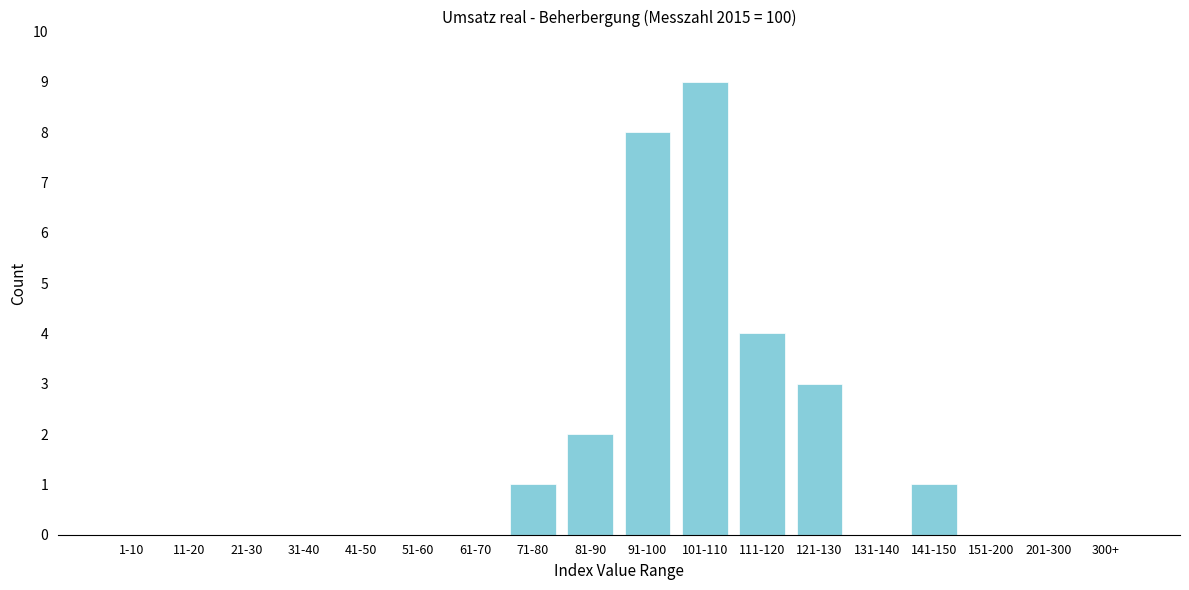

Reading left to right, transcribe all the data shown in this chart.

1-10=0	11-20=0	21-30=0	31-40=0	41-50=0	51-60=0	61-70=0	71-80=1	81-90=2	91-100=8	101-110=9	111-120=4	121-130=3	131-140=0	141-150=1	151-200=0	201-300=0	300+=0